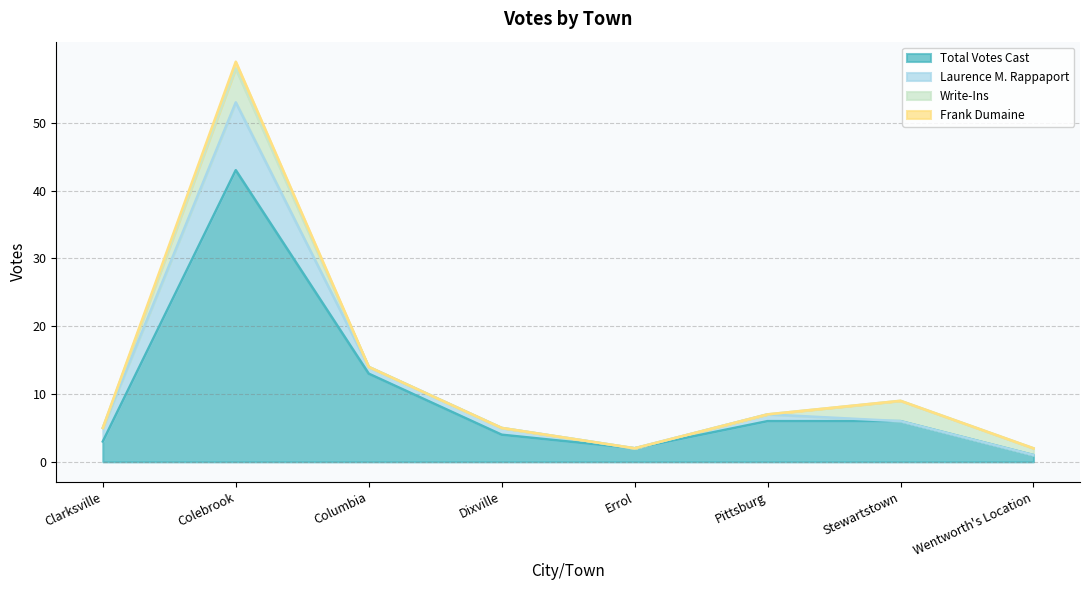

Between which two adjacent categories do Laurence M. Rappaport and Write-Ins first intersect?

Pittsburg and Stewartstown